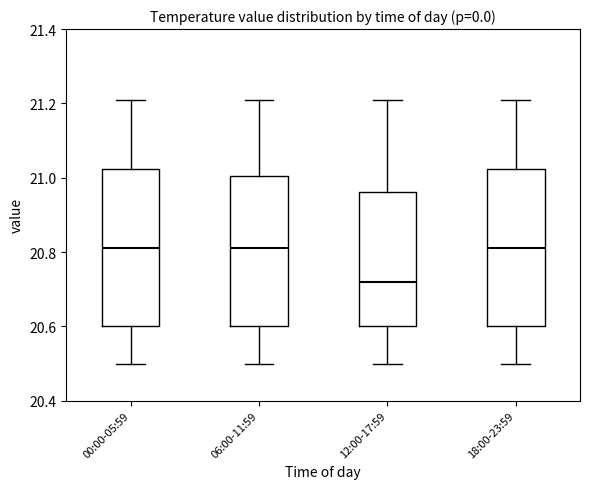

Reading left to right, transcribe this box plot: for each box, give where its median line is, the range the box spans, and where its two whiskers end, as read against the y-axis. The values are not printed on the chart, so give them approximately, as read against the axis.

00:00-05:59: median 20.82, box 20.60 to 21.02, whiskers 20.50 to 21.22
06:00-11:59: median 20.82, box 20.60 to 21.00, whiskers 20.50 to 21.22
12:00-17:59: median 20.72, box 20.60 to 20.96, whiskers 20.50 to 21.22
18:00-23:59: median 20.82, box 20.60 to 21.02, whiskers 20.50 to 21.22